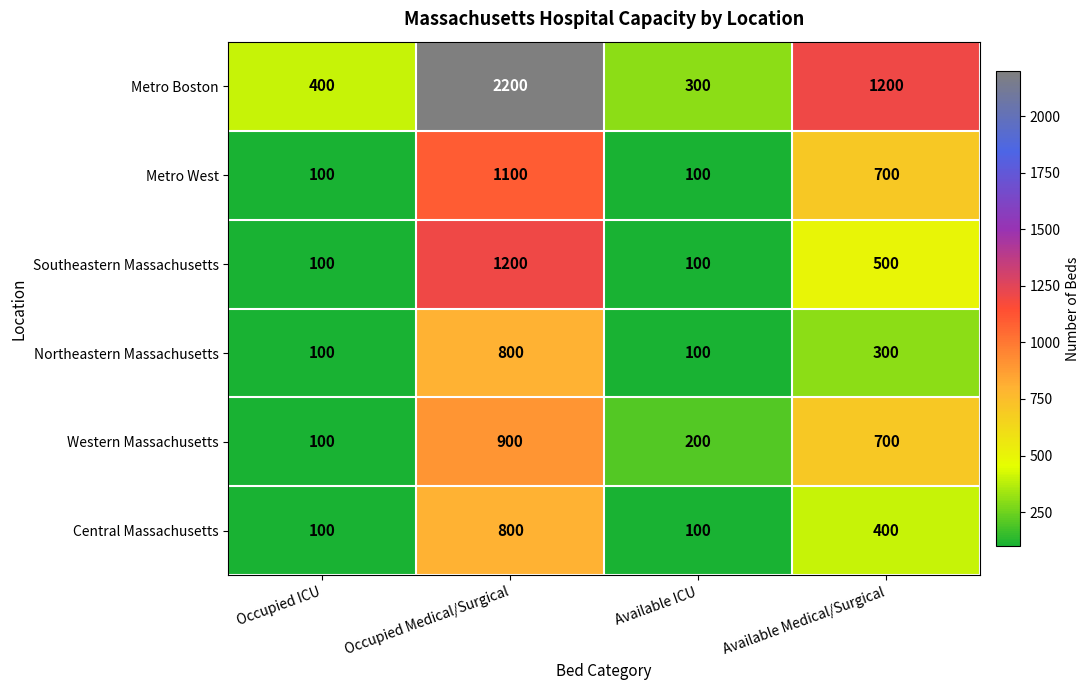

Where is Northeastern Massachusetts nearest to the value 450?

Available Medical/Surgical